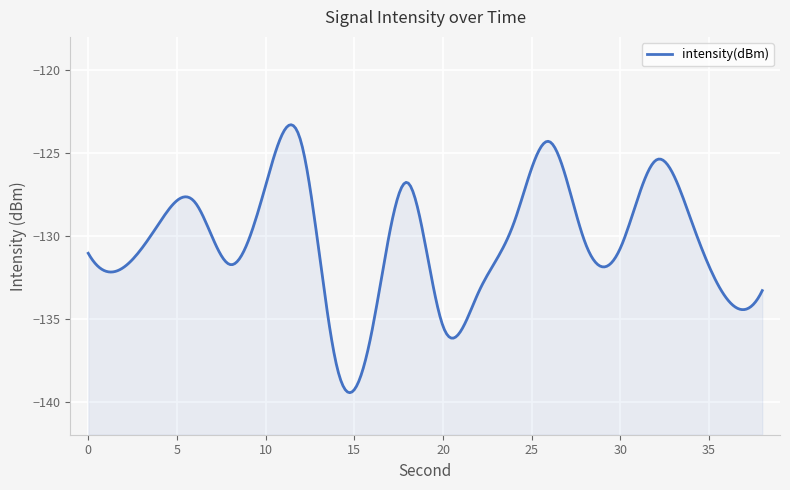

The chart shows a value of -135.7 at 16. True or false?

True